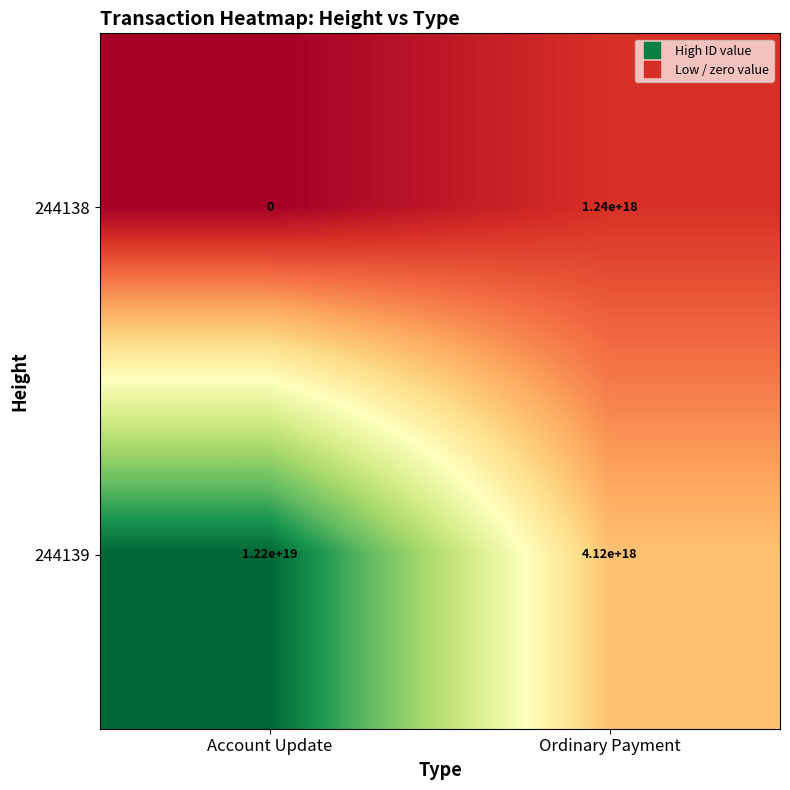

Between Account Update and Ordinary Payment, which series saw the biggest shift?

244139